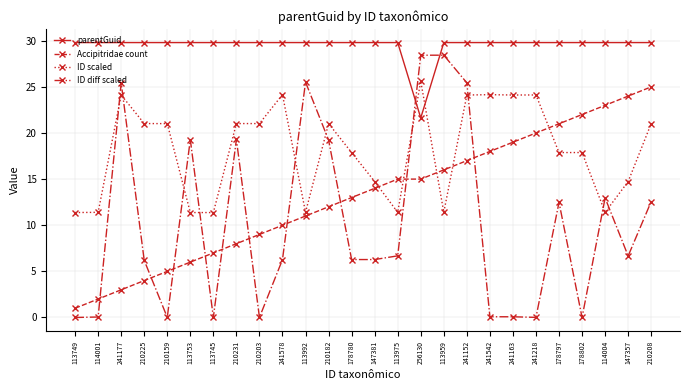

True or false: ID diff scaled has more than 2 points higher than both neighbors.

True